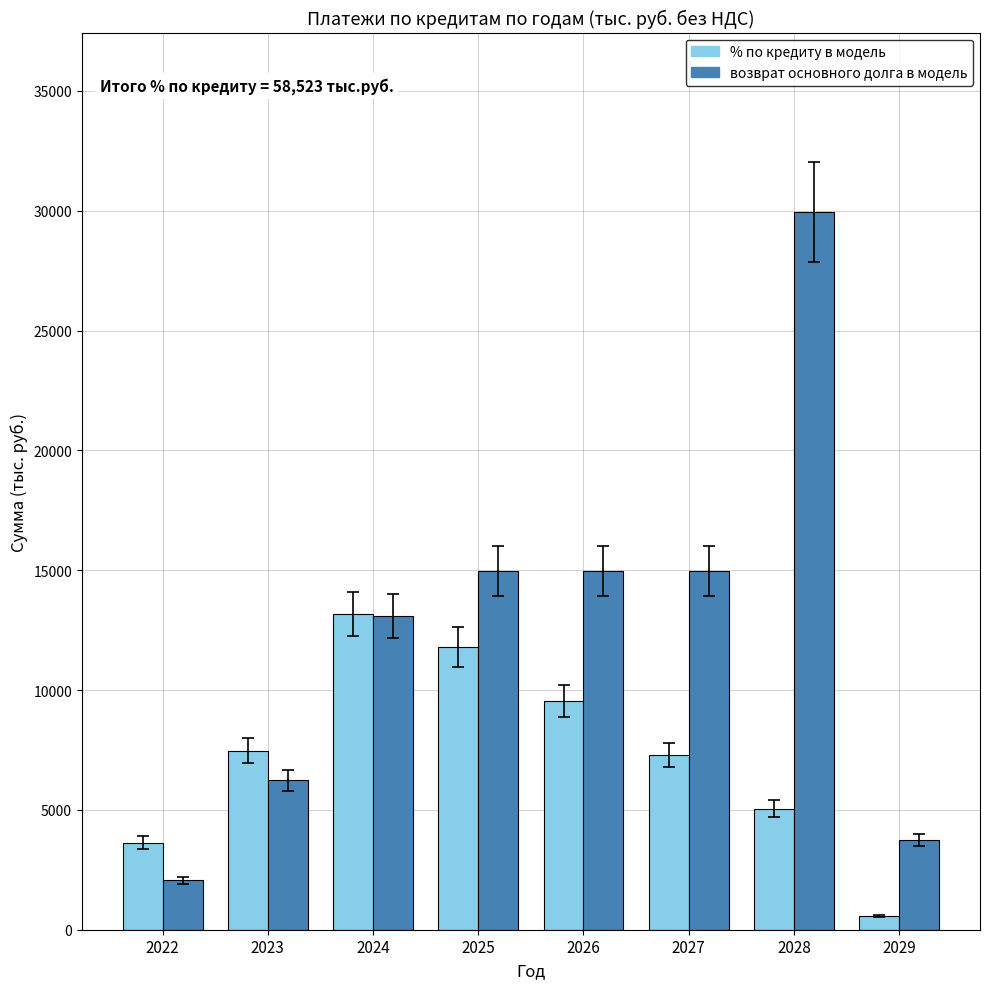

Where does the % по кредиту в модель series first go above 7459?

2023